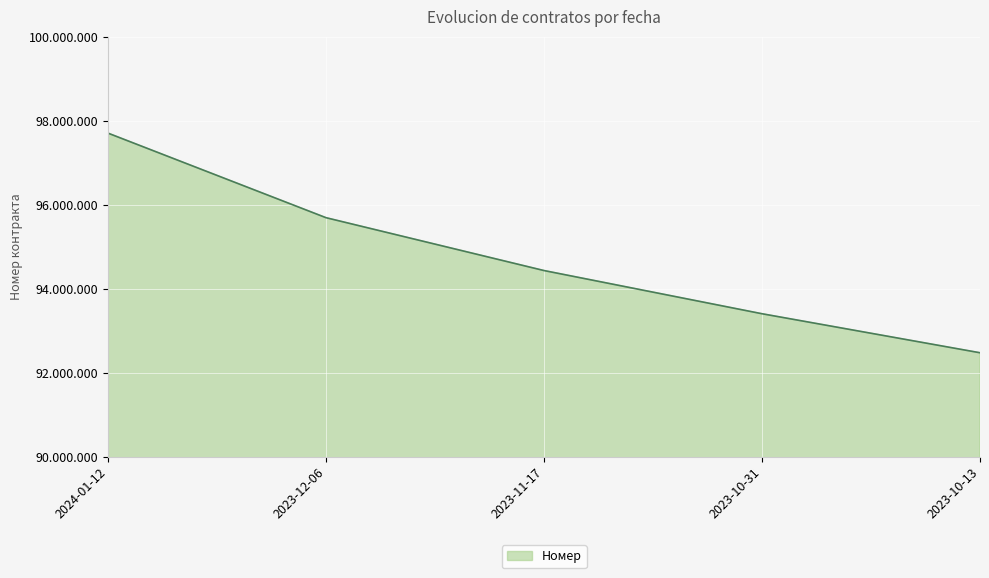

Which has a higher value, 2023-10-13 or 2023-12-06?

2023-12-06